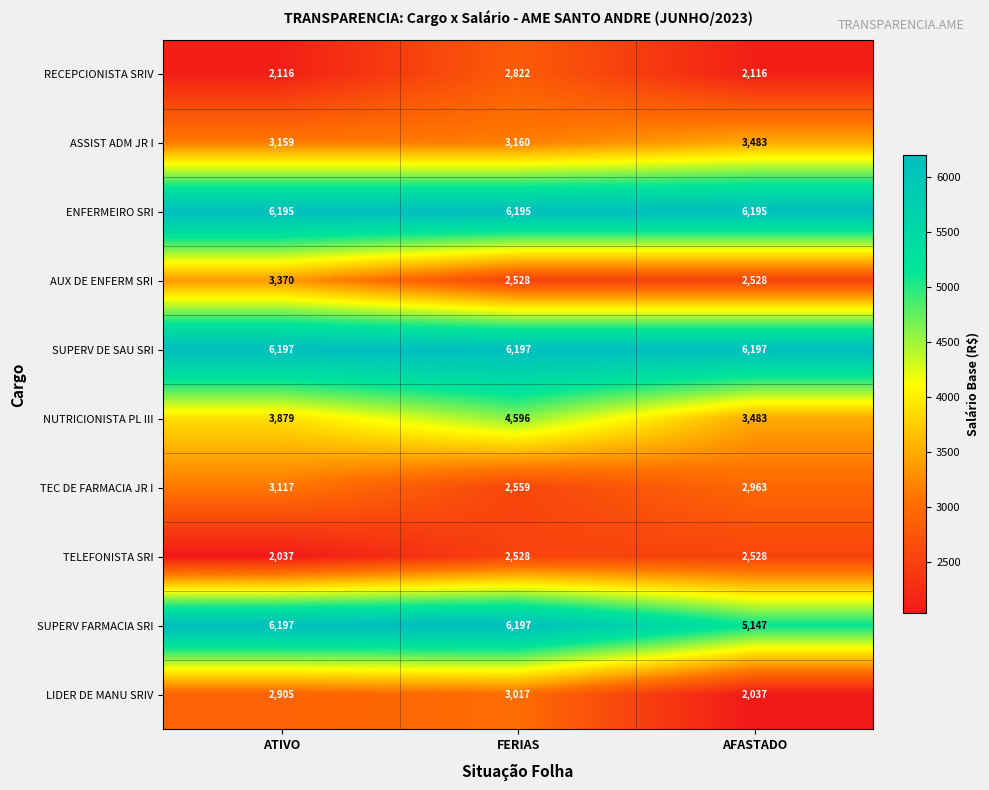

Rank the categories by NUTRICIONISTA PL III value from highest to lowest.

FERIAS, ATIVO, AFASTADO